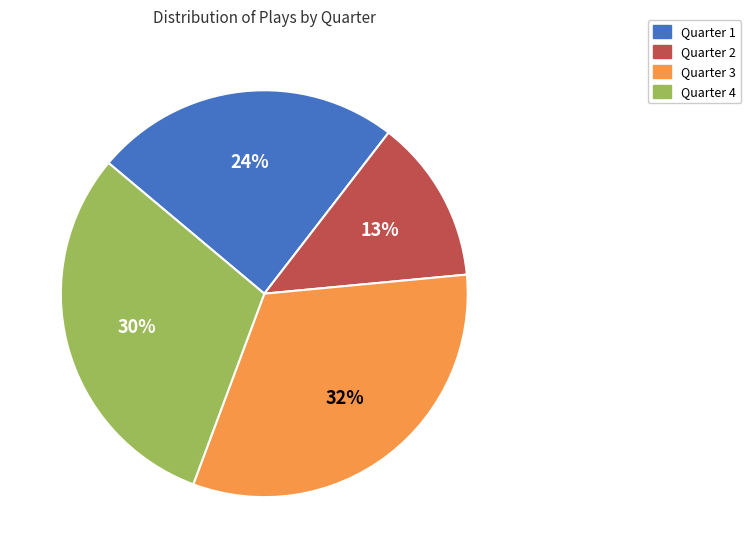

Which slice is the smallest?

Quarter 2